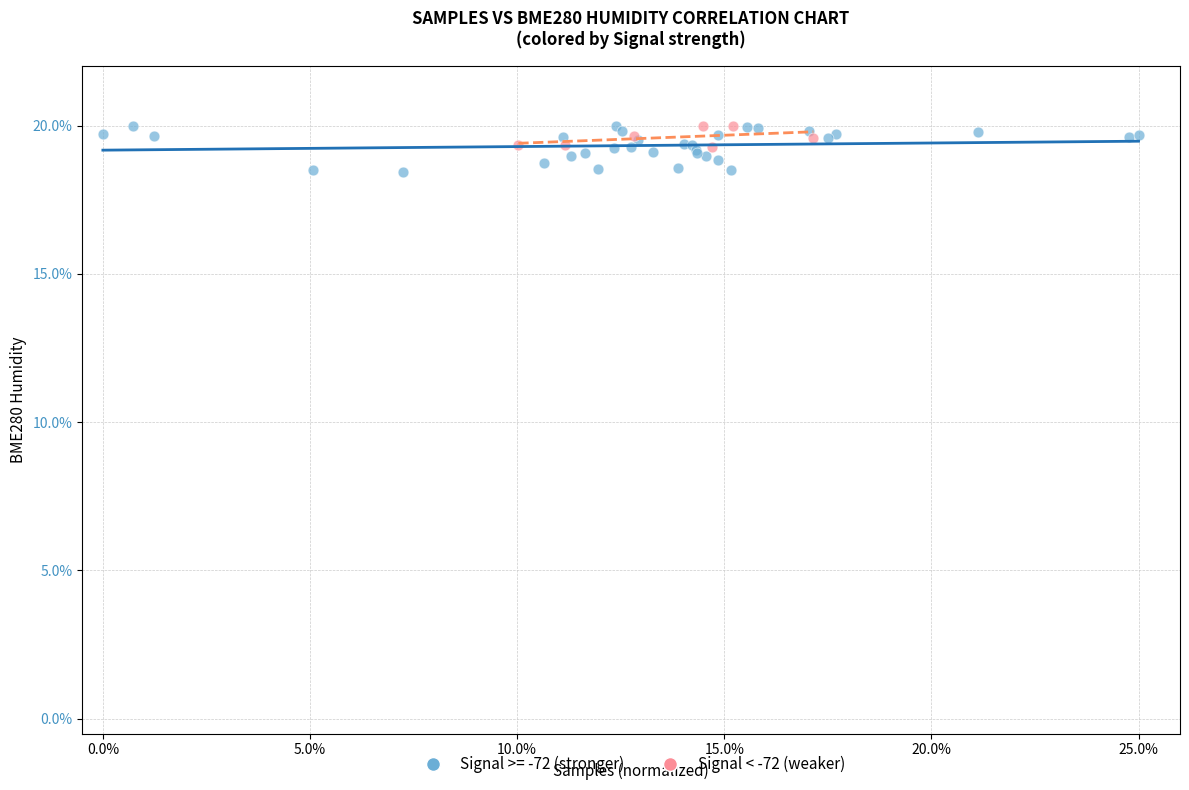

Which series has the widest spread of Y values?

Signal >= -72 (stronger)